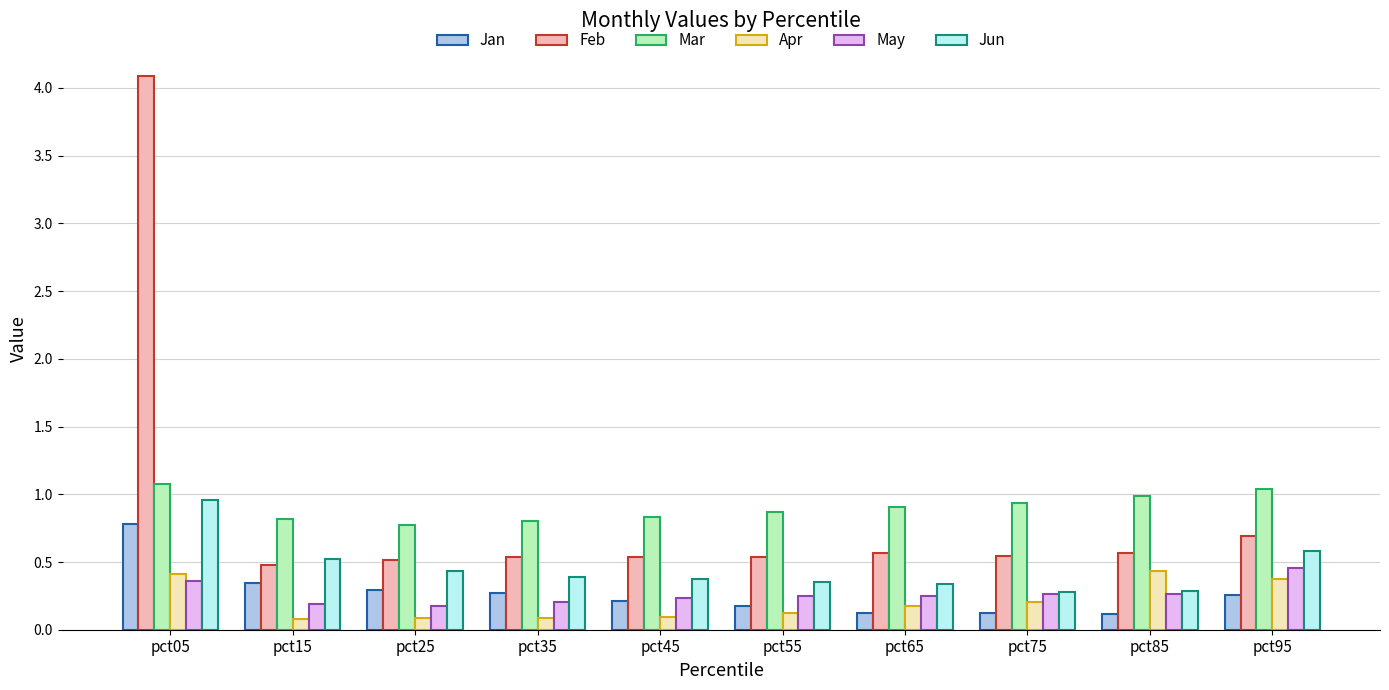

What is the value of the Feb bar at the 1st from the left?

4.1